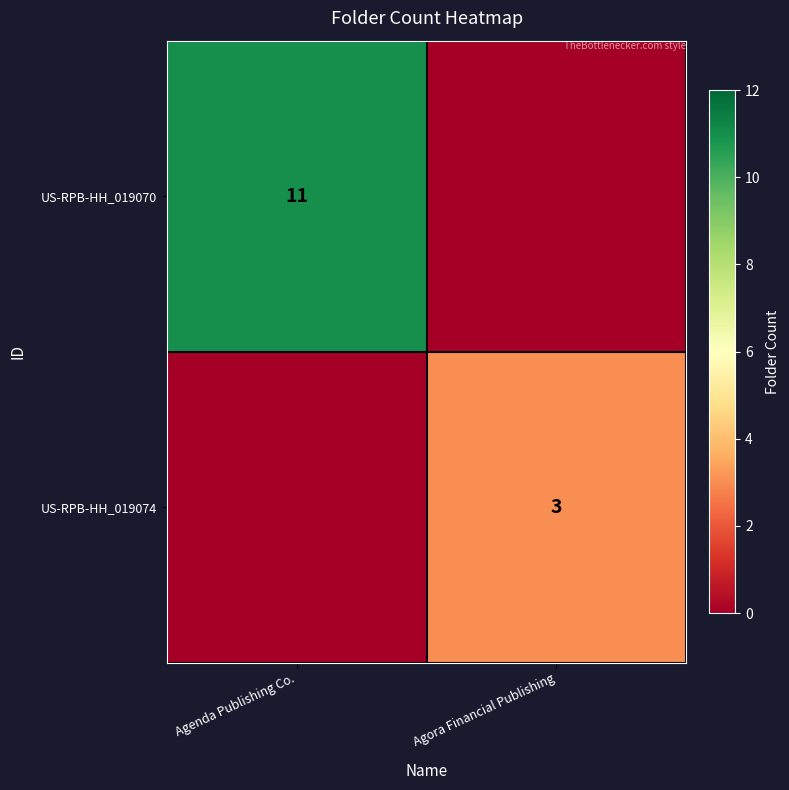

True or false: US-RPB-HH_019070 has a value of 2 at Agenda Publishing Co..

False